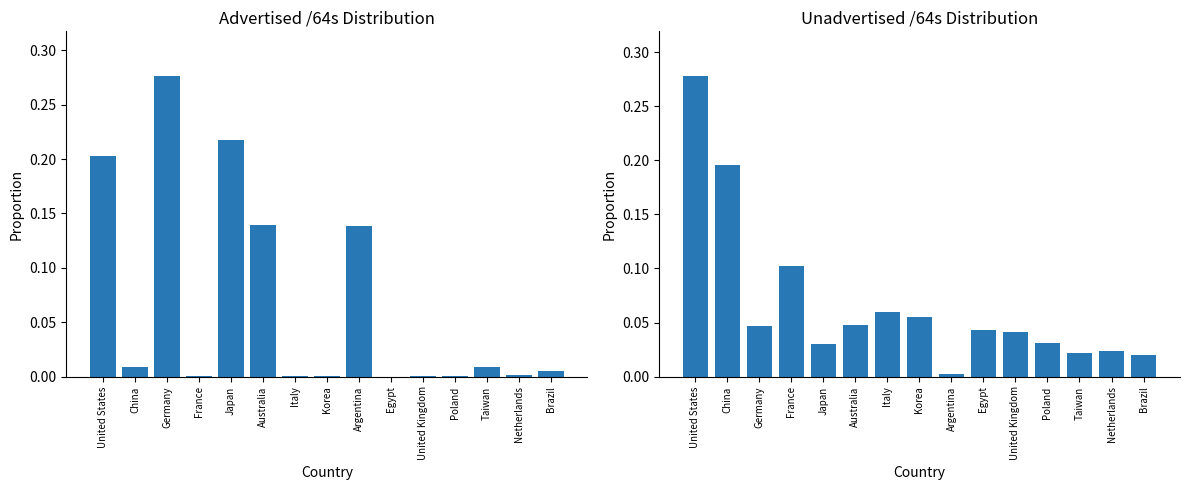

How many groups of bars are there?

15